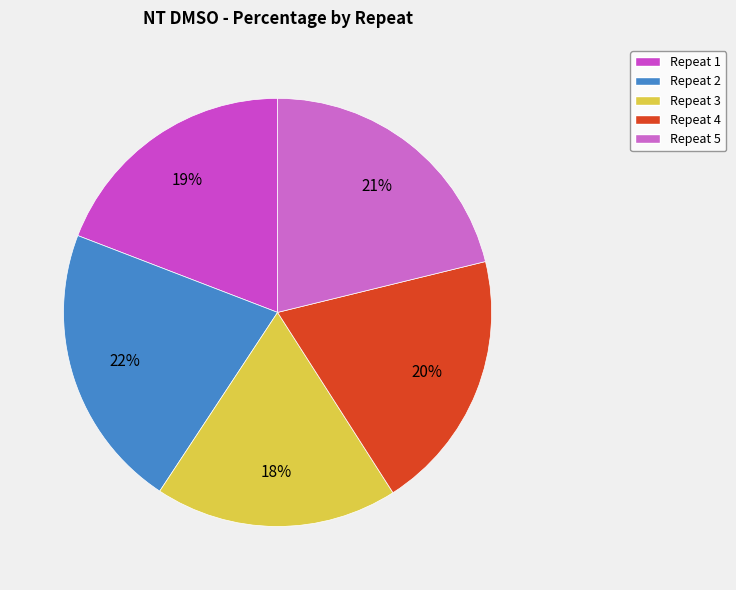

How many segments does this pie chart have?

5